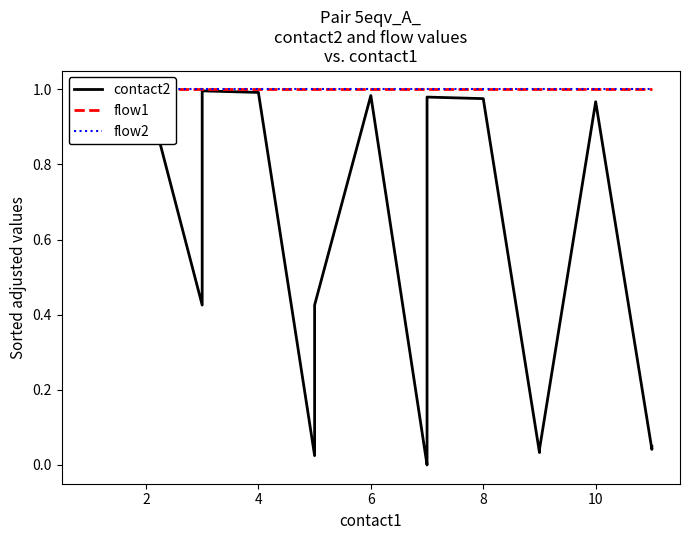

What is the value of the flow1 point at the 7th from the left?

1.0